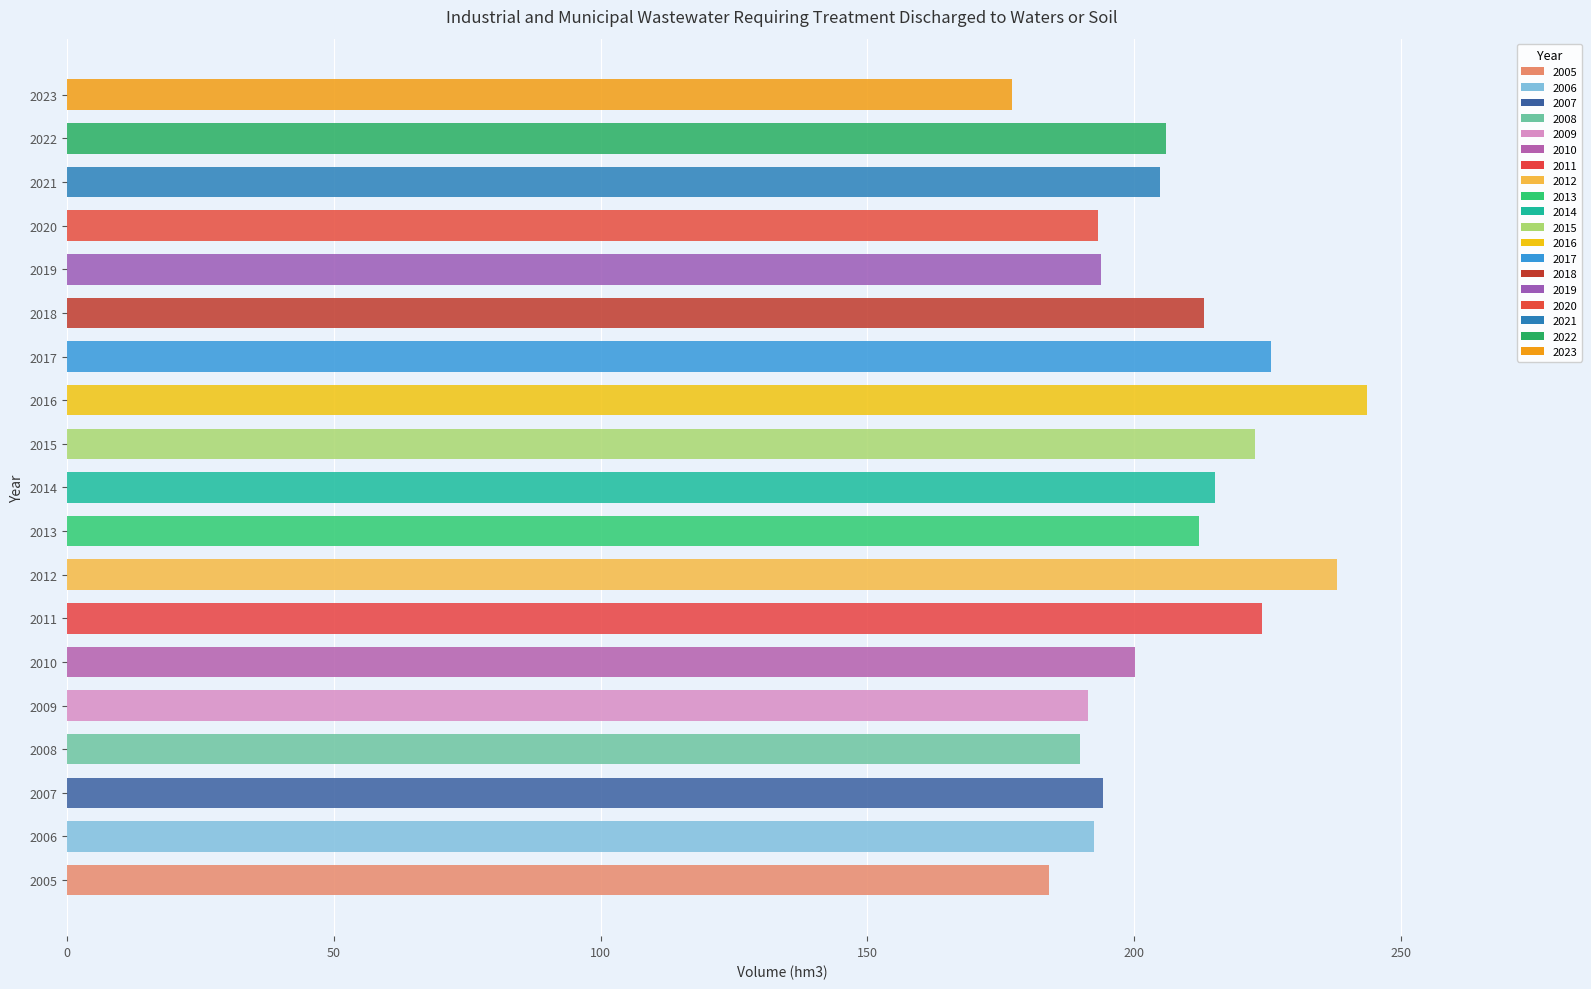

What is the sum of the values at 2007 and 2019?

387.9